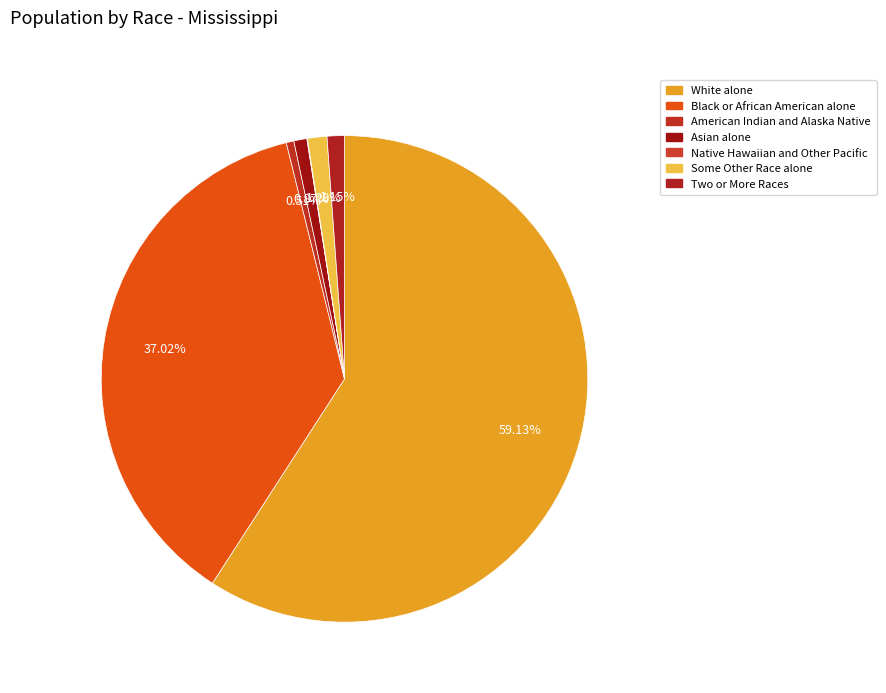

To the nearest percent, what is the difference between the Asian alone and White alone slice percentages?

58%